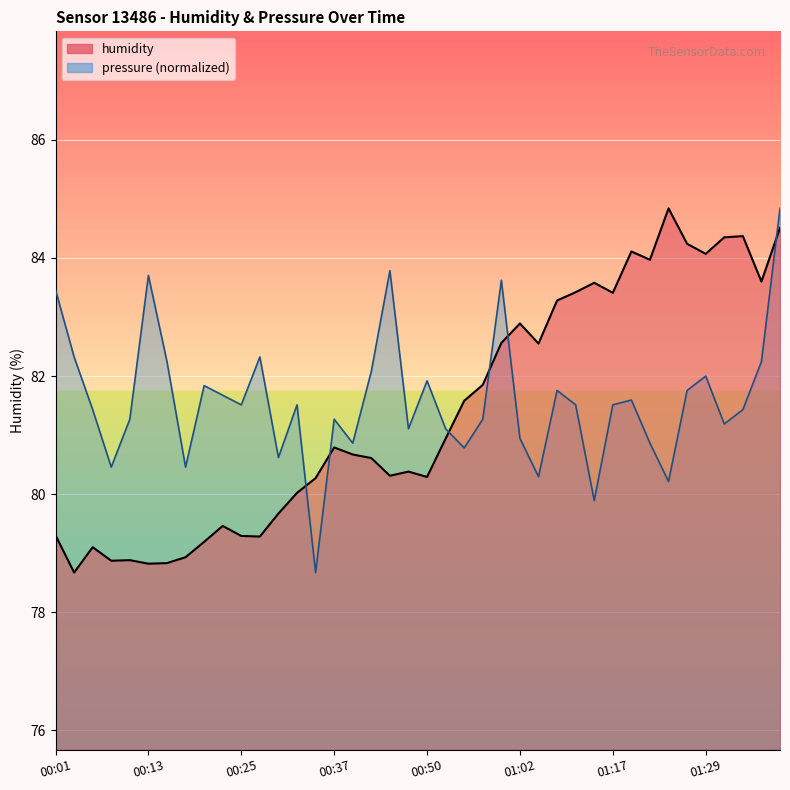

Rank the series by their maximum value, from highest to lowest.

humidity, pressure